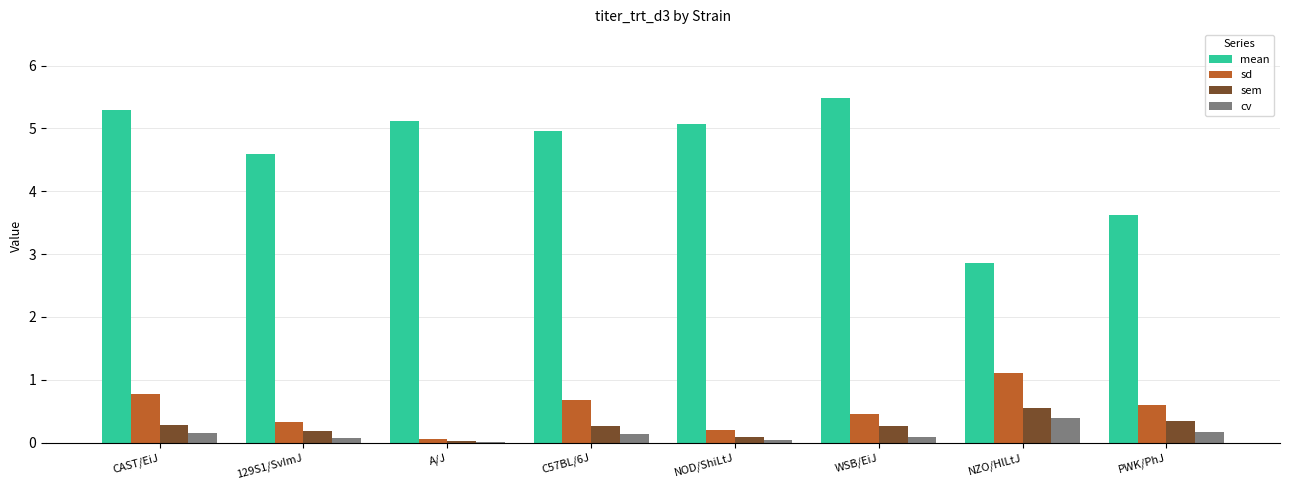

Which category has the highest value in the cv series?

NZO/HlLtJ